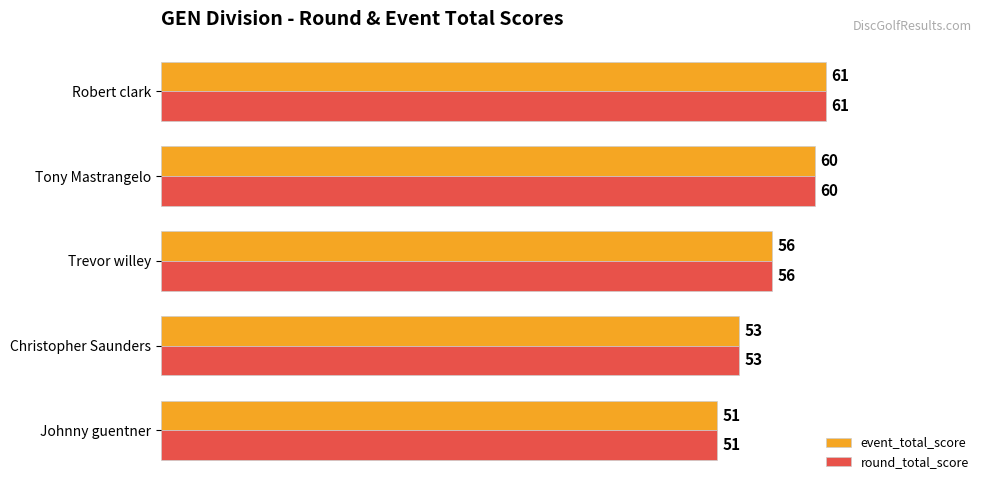

The round_total_score series shows 53 at Christopher Saunders. True or false?

True